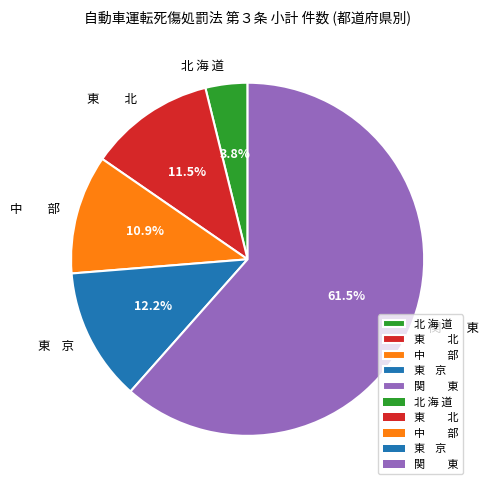

To the nearest percent, what is the average slice percentage?

20%